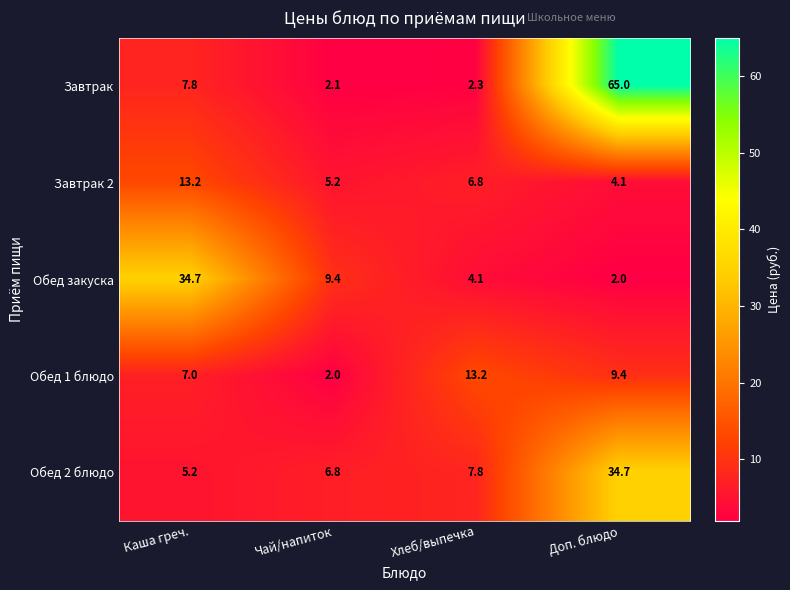

How many data points in Обед 2 блюдо are above 7?

2